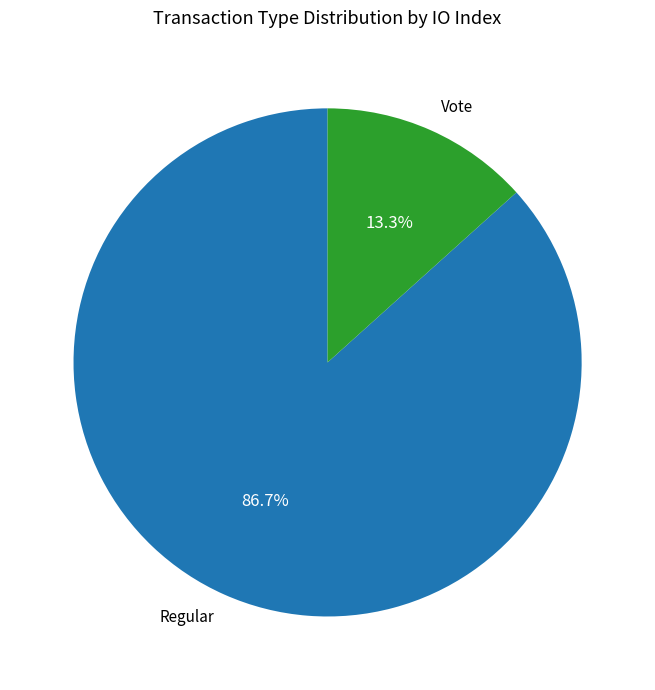

Is there any slice that represents more than half of the pie?

Yes